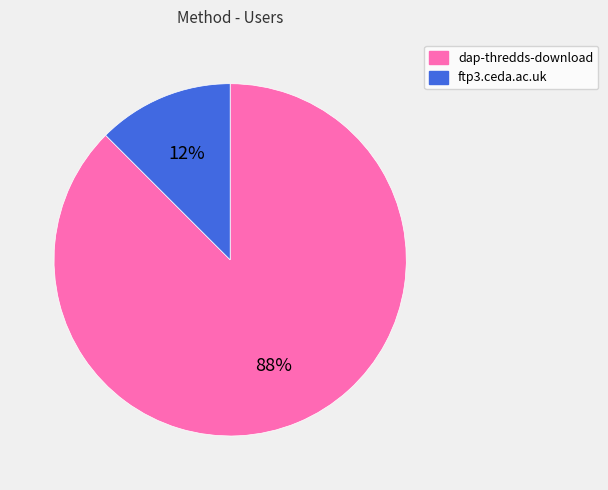

Count the number of slices in the pie.

2